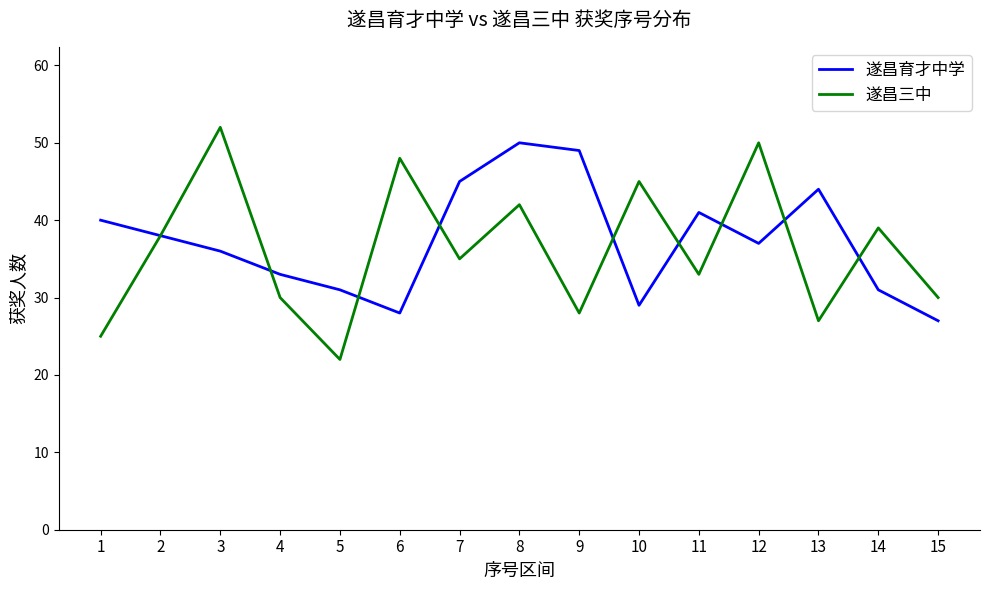

Where does the 遂昌育才中学 series first go above 37?

1